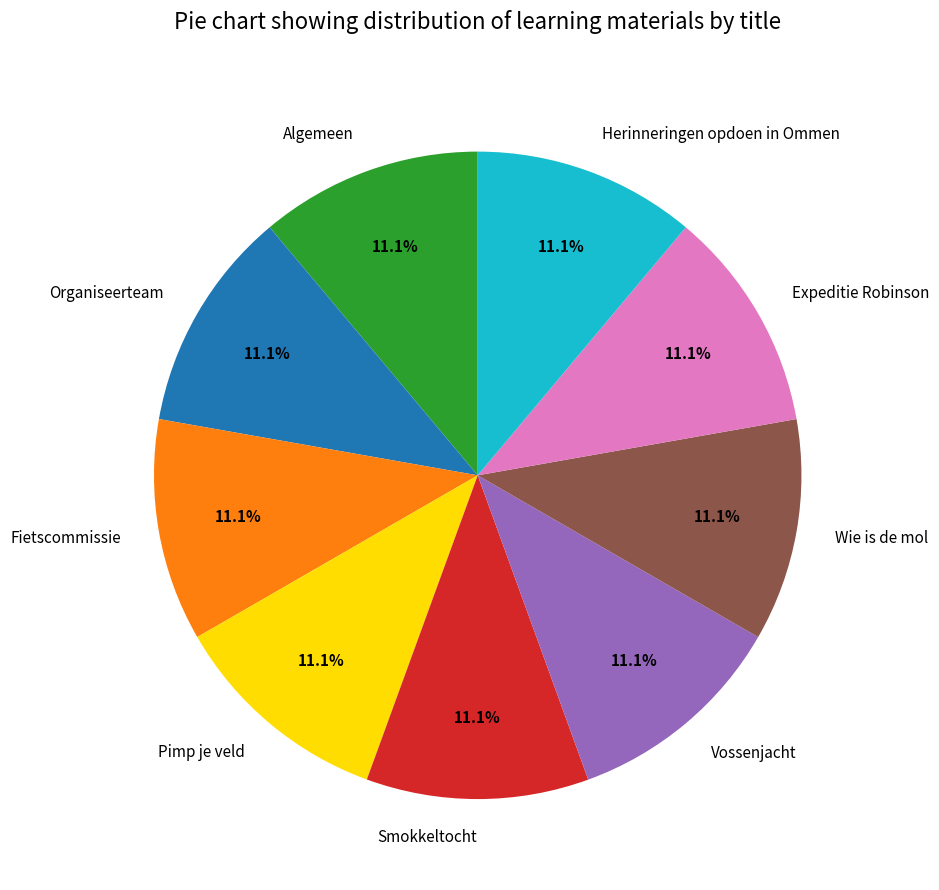

Is the sum of Vossenjacht and Algemeen greater than half?

No